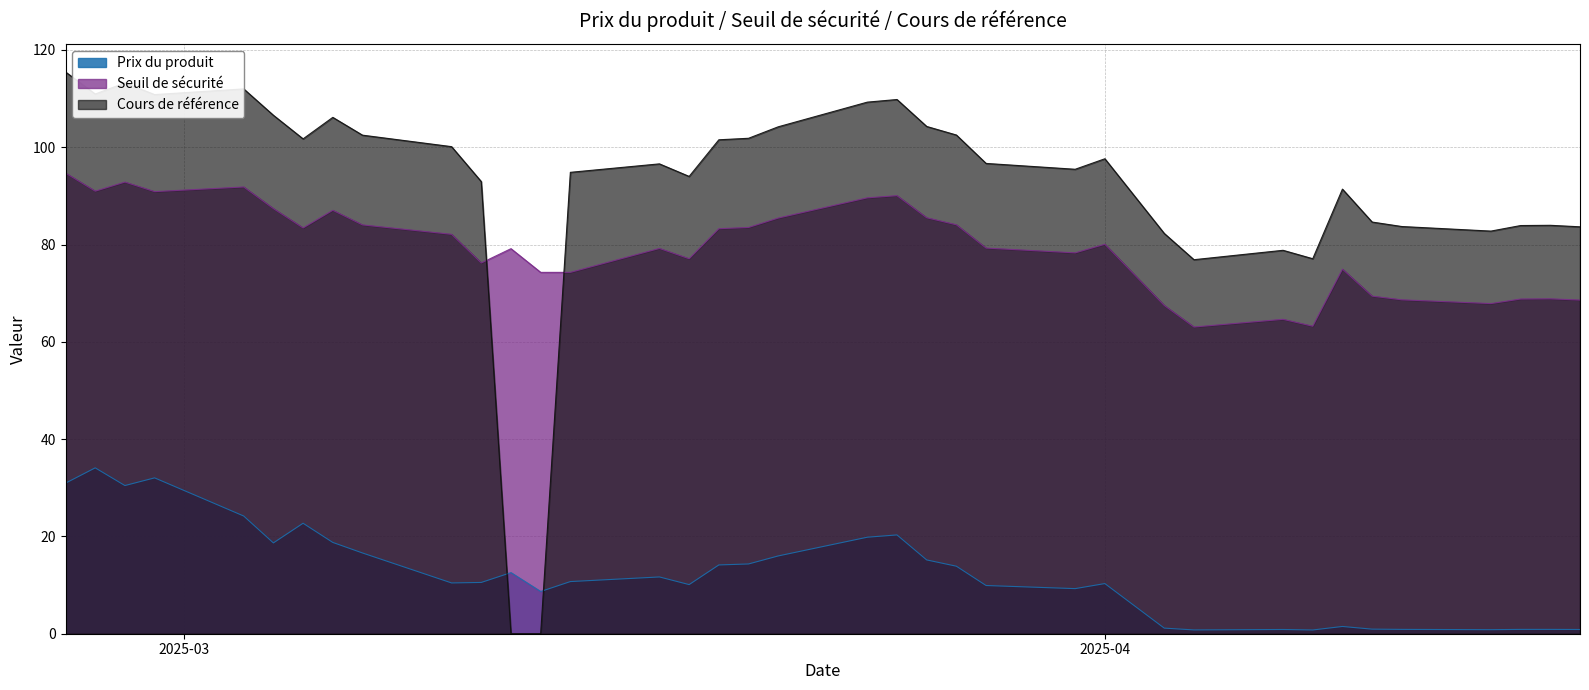

At which category is the sum across all series the highest?

2025-02-25